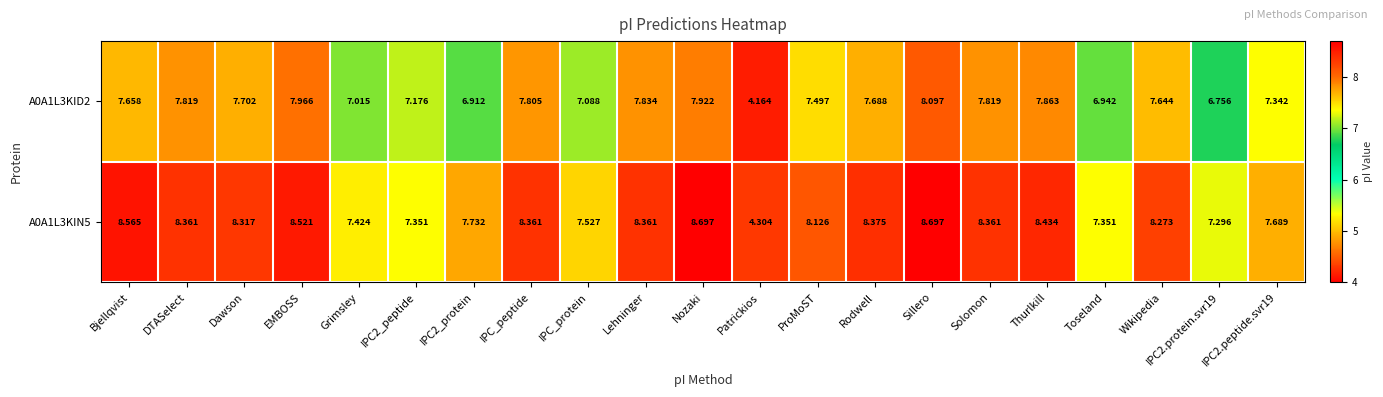

Where does the A0A1L3KID2 series first go above 7?

Bjellqvist